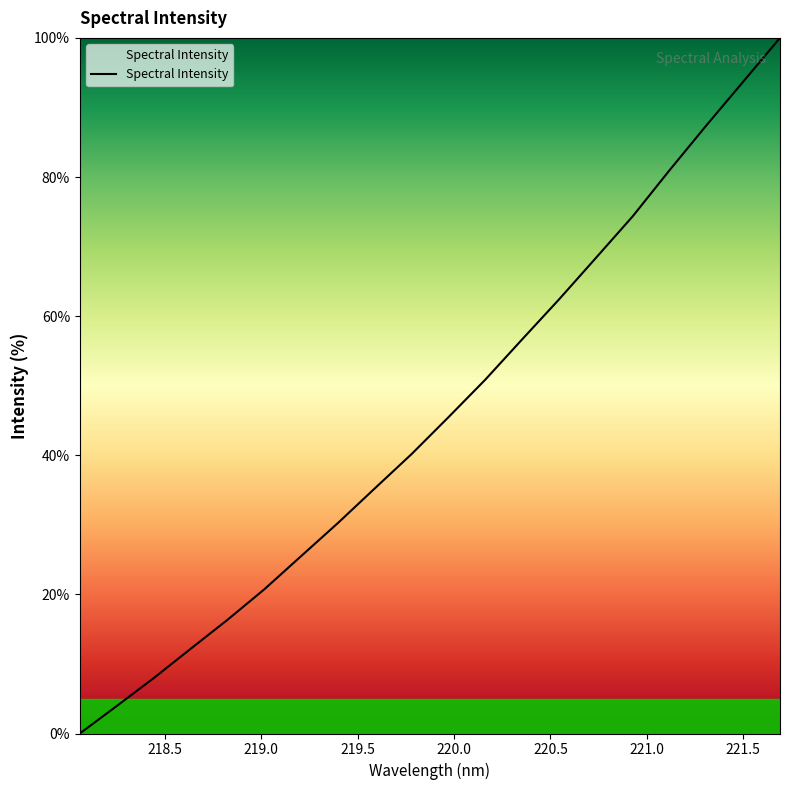

How many values are above zero?

19